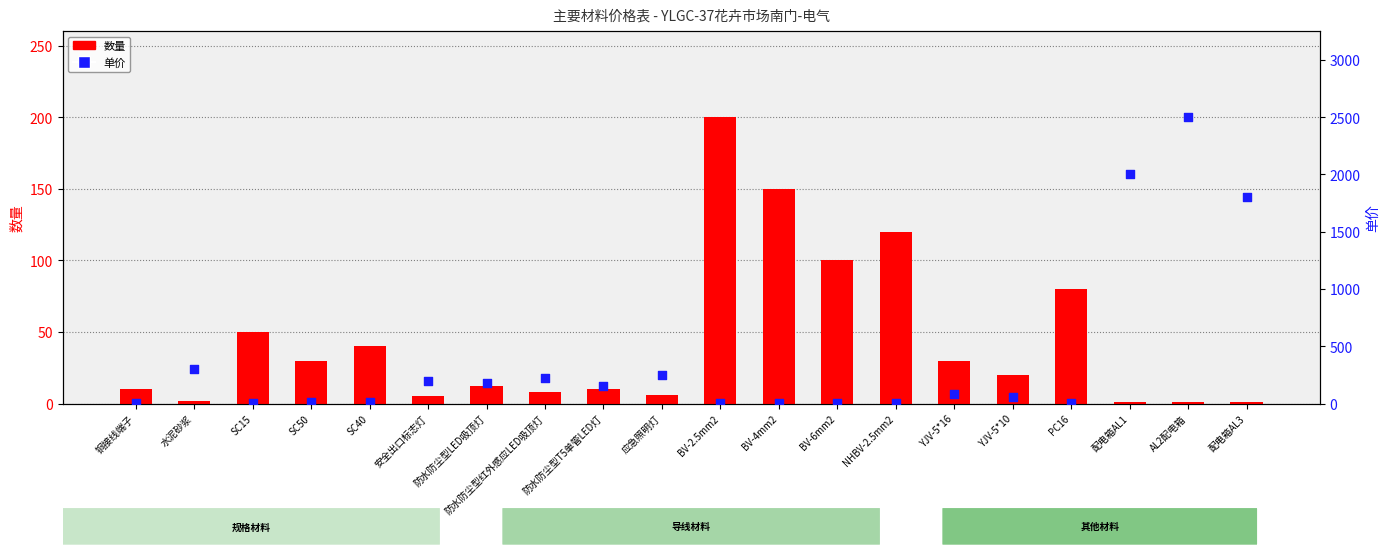

Is the value of 单价 at AL2配电箱 greater than the value of 数量 at BV-4mm2?

Yes